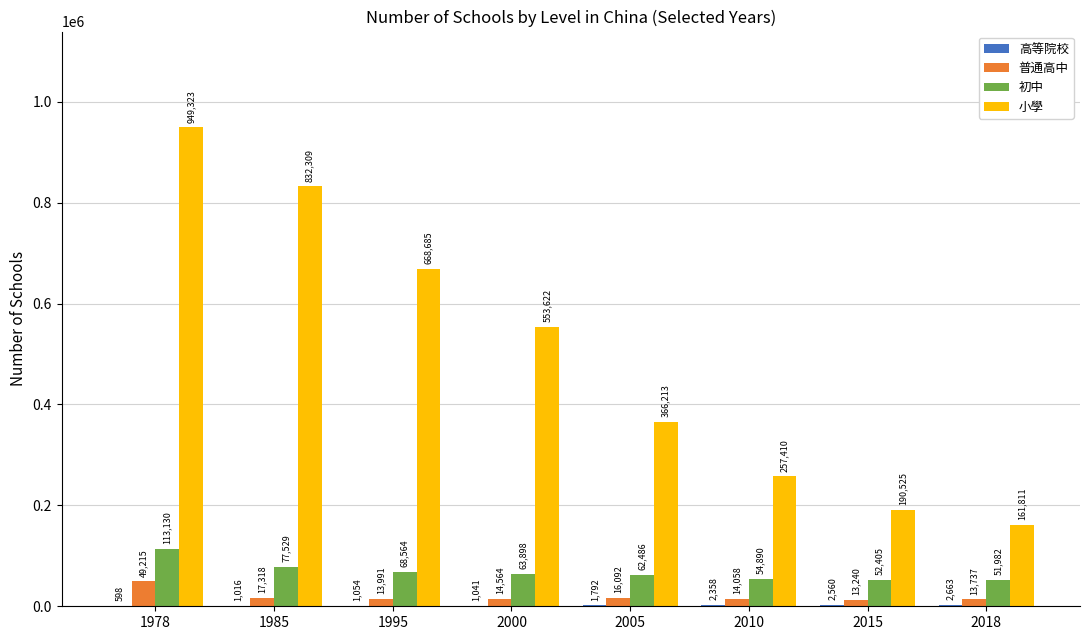

What is the greatest value displayed?

949323